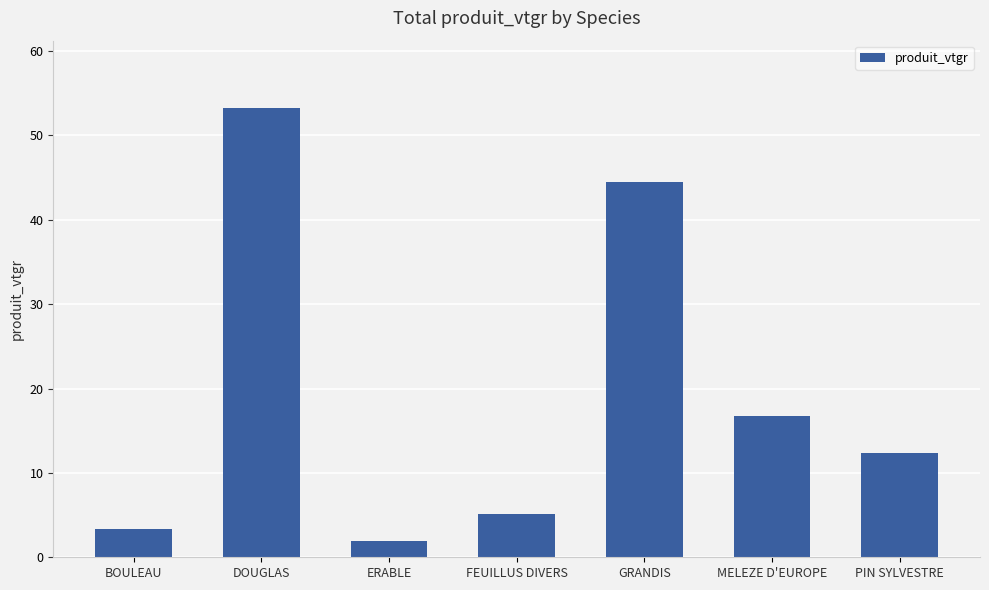

Rank the categories by value from lowest to highest.

ERABLE, BOULEAU, FEUILLUS DIVERS, PIN SYLVESTRE, MELEZE D'EUROPE, GRANDIS, DOUGLAS